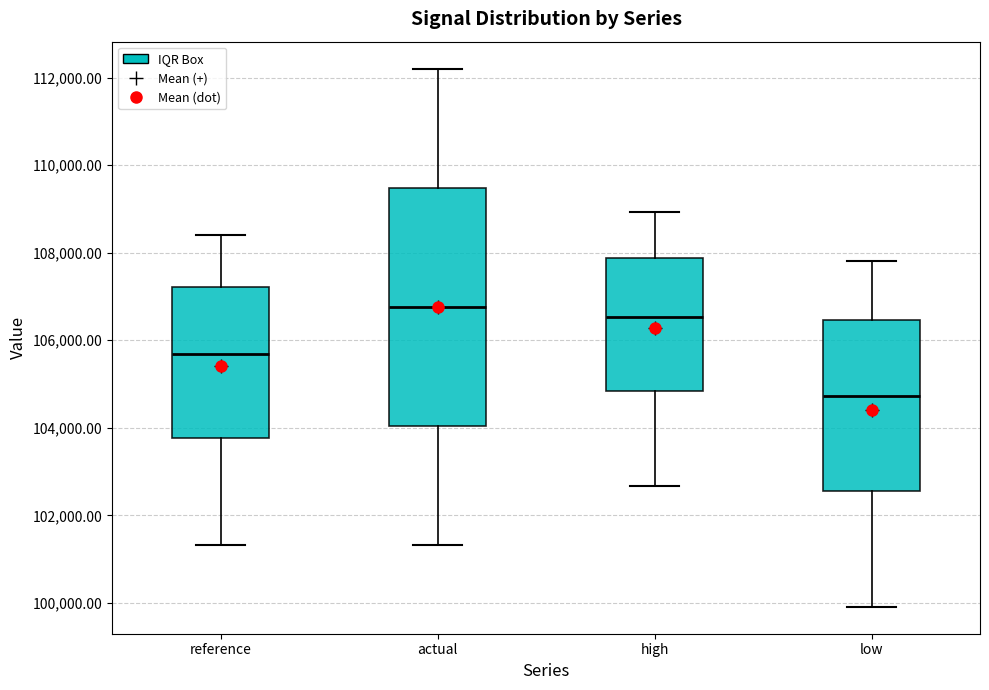

Comparing the boxes themselves (not the whiskers), which one is the tallest?

actual